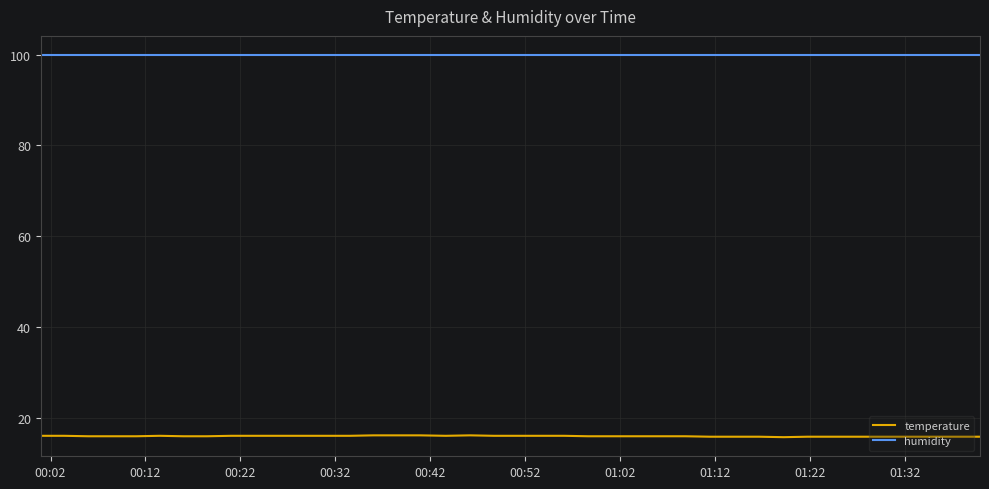

Which series has the largest total across all categories?

humidity